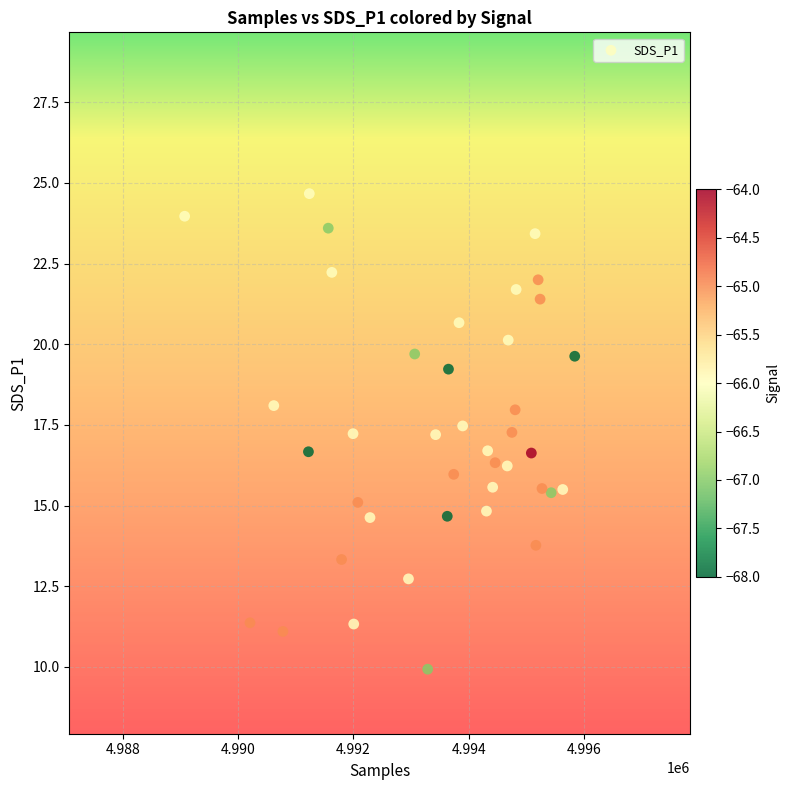

What is the range of X values (max minus min)?

6769.0